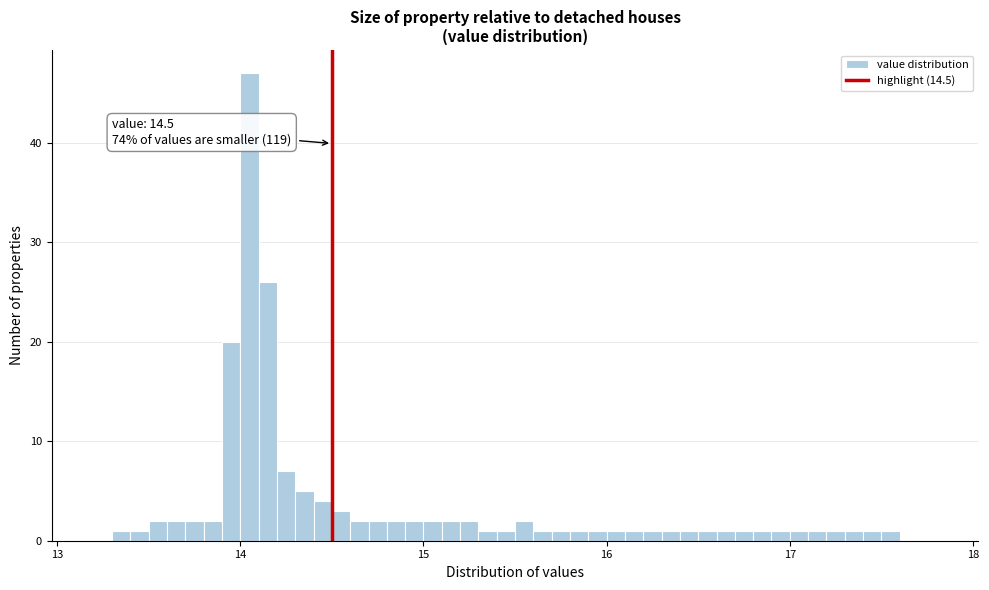

Around what value on the x-axis is the tallest bar? Give the approximate position of its centre, as read against the axis.

14.1